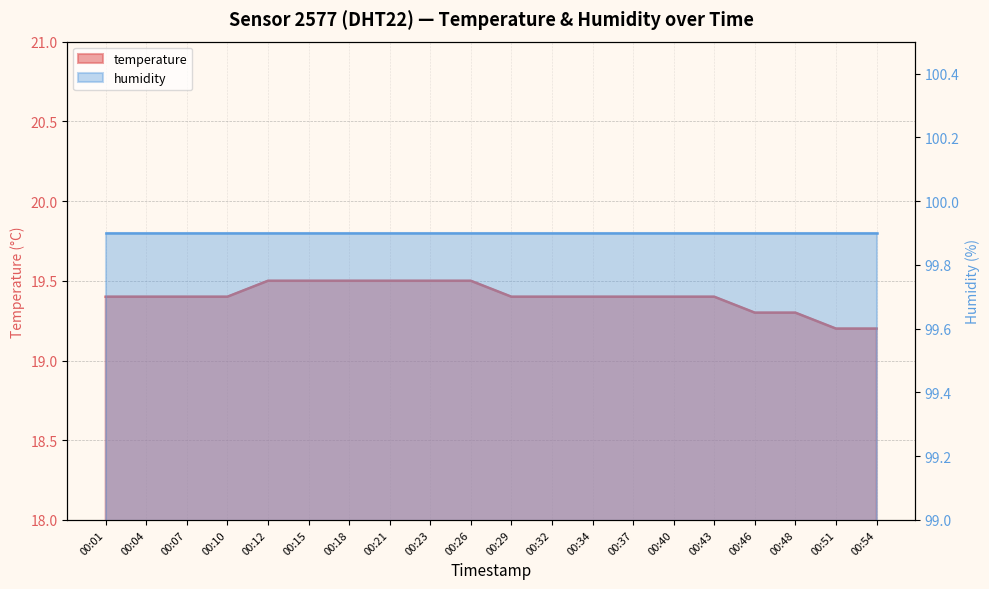

True or false: the data shows 19.5 at 00:18.

True